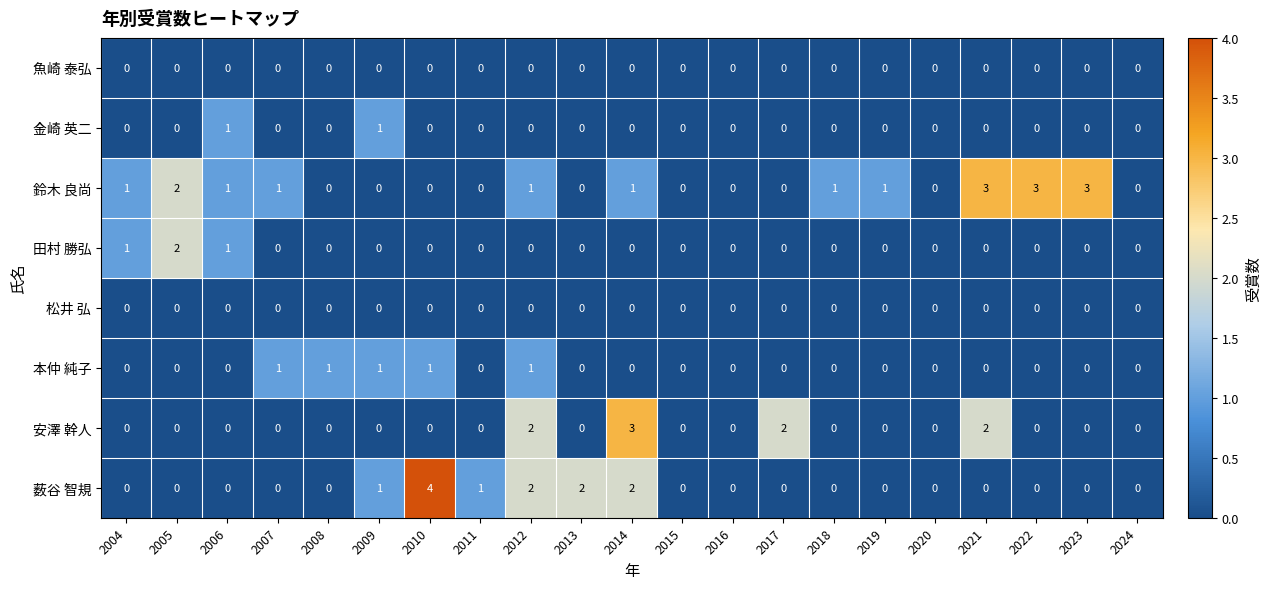

Which series changed the most between 2005 and 2019?

田村 勝弘